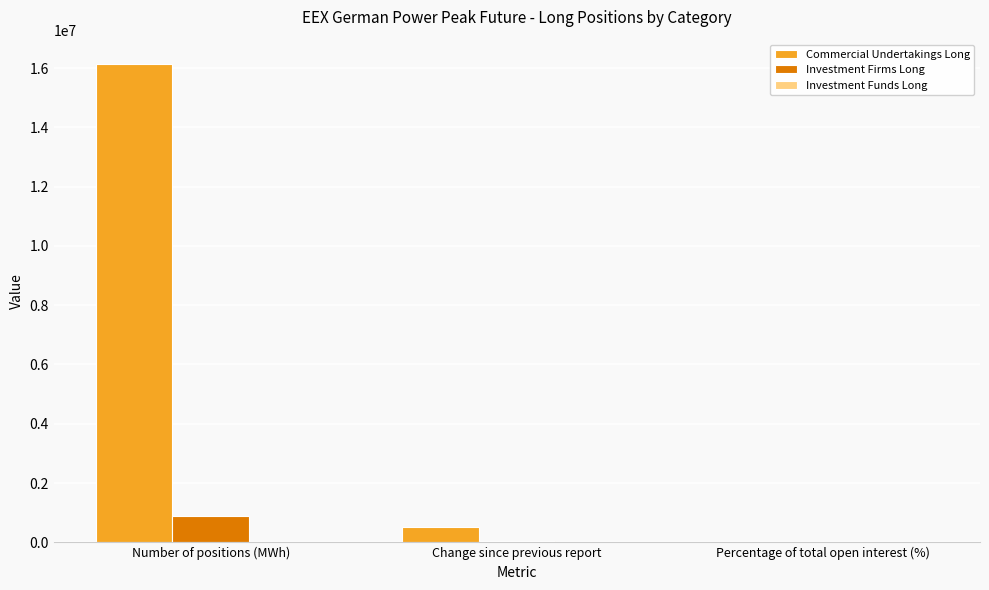

Between Number of positions (MWh) and Change since previous report, which series saw the biggest shift?

Commercial Undertakings Long